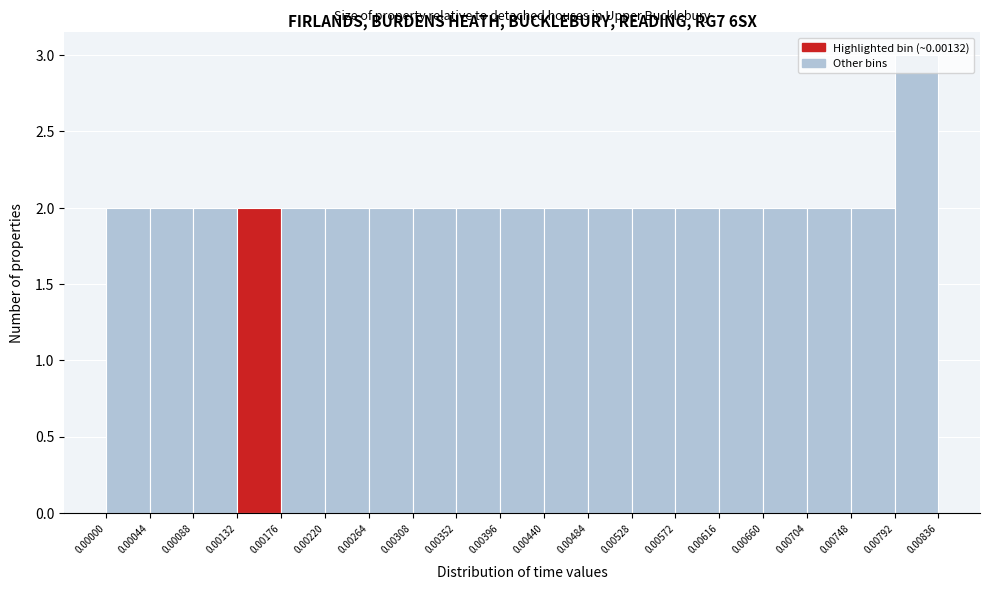

Reading left to right, transcribe this chart: for each bar, give the range it covers on the x-axis and its height. The values are not printed on the chart, so give them approximately, as read against the axis.

0.00000 to 0.00044: 2
0.00044 to 0.00088: 2
0.00088 to 0.00132: 2
0.00132 to 0.00176: 2
0.00176 to 0.00220: 2
0.00220 to 0.00264: 2
0.00264 to 0.00308: 2
0.00308 to 0.00352: 2
0.00352 to 0.00396: 2
0.00396 to 0.00440: 2
0.00440 to 0.00484: 2
0.00484 to 0.00528: 2
0.00528 to 0.00572: 2
0.00572 to 0.00616: 2
0.00616 to 0.00660: 2
0.00660 to 0.00704: 2
0.00704 to 0.00748: 2
0.00748 to 0.00792: 2
0.00792 to 0.00836: 3